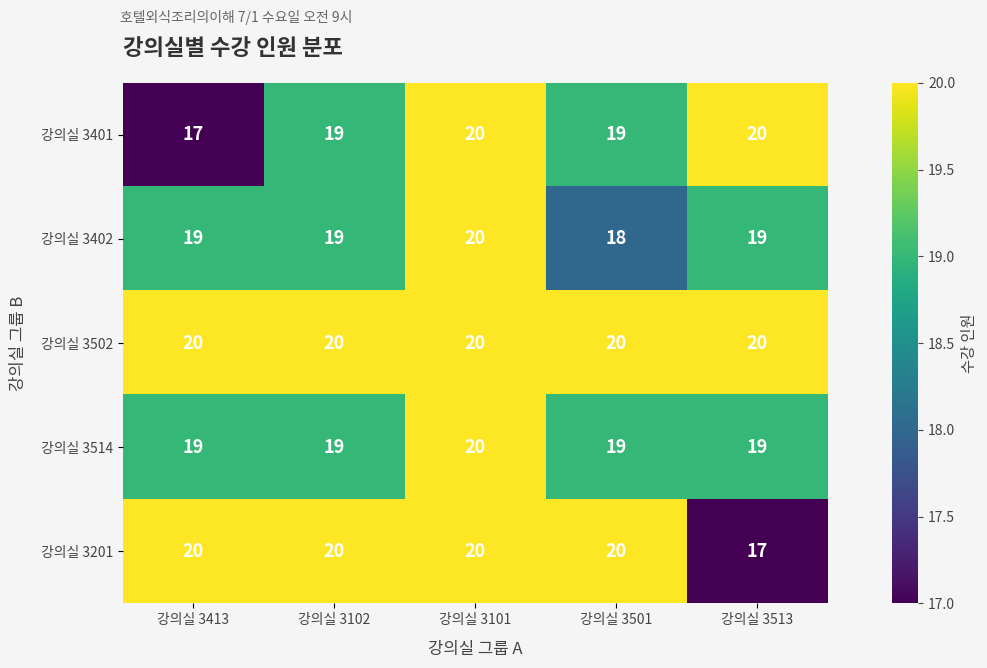

Reading right to left, extract all data points from this chart.

강의실 3401: 20	19	20	19	17
강의실 3402: 19	18	20	19	19
강의실 3502: 20	20	20	20	20
강의실 3514: 19	19	20	19	19
강의실 3201: 17	20	20	20	20